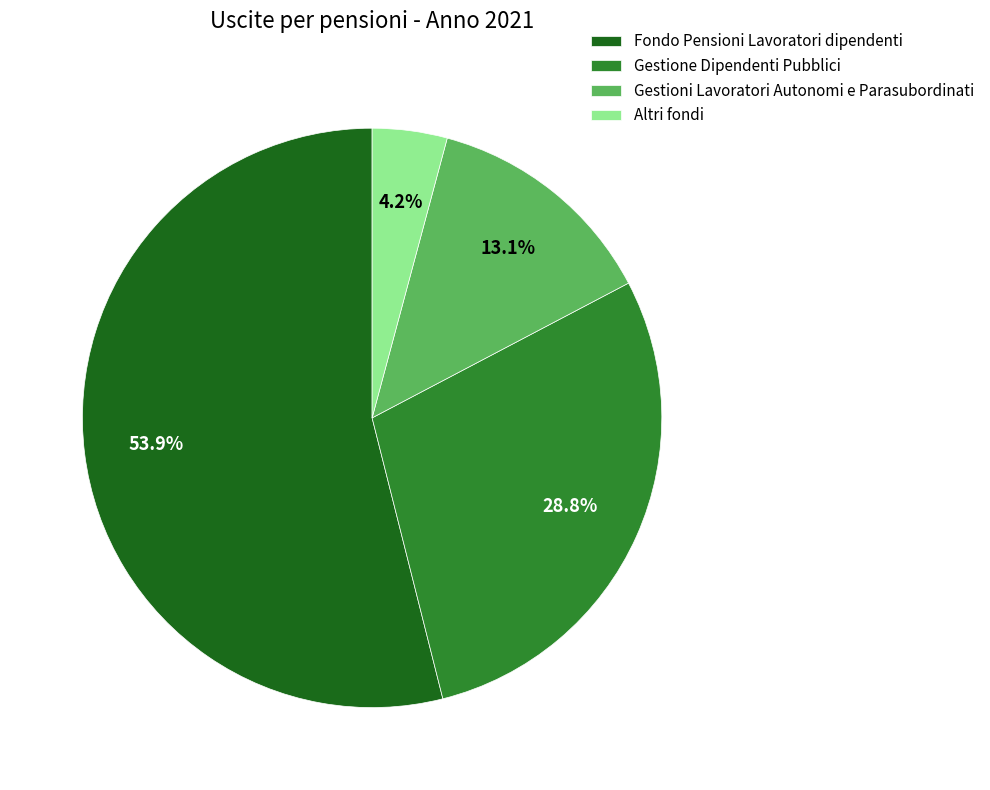

Count the number of slices in the pie.

4